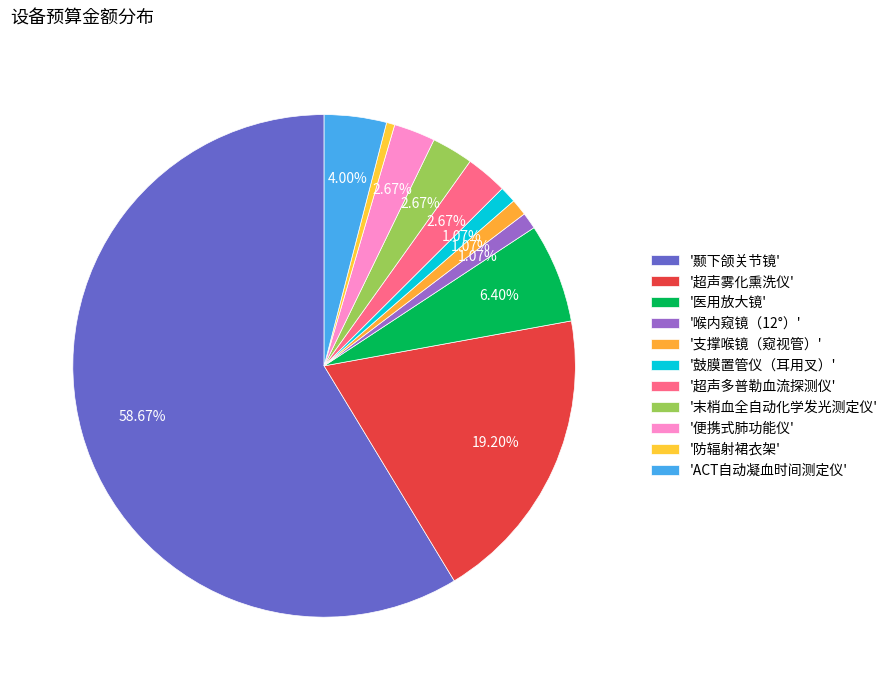

Count the number of slices in the pie.

11